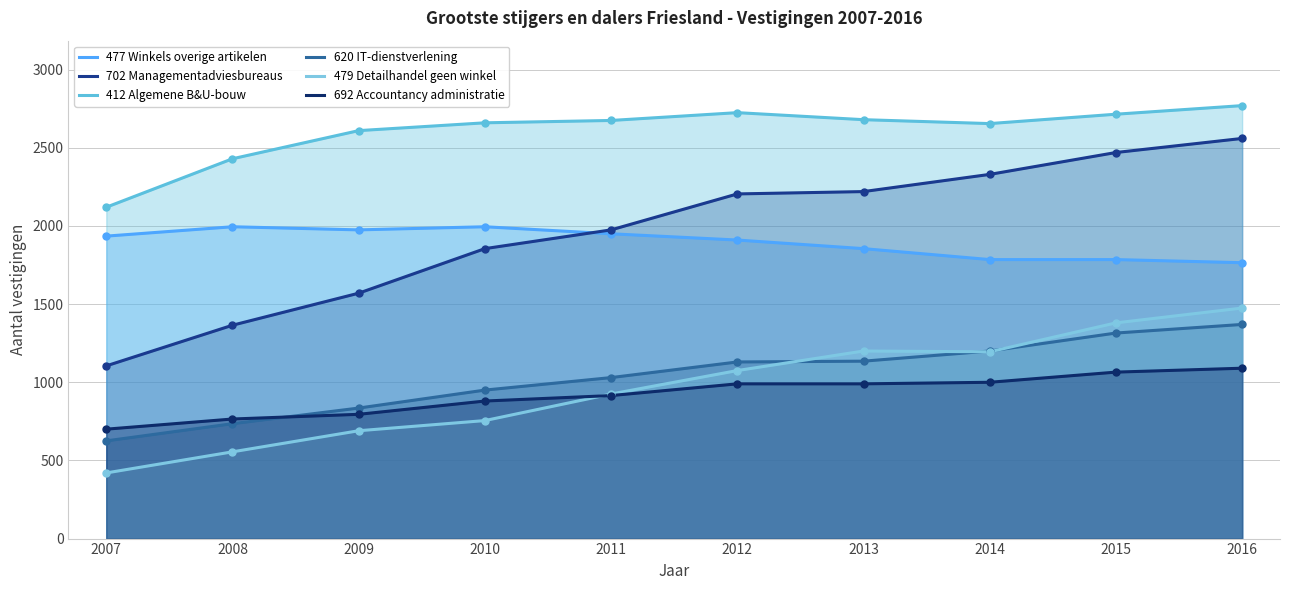

At which category is the sum across all series the highest?

2016